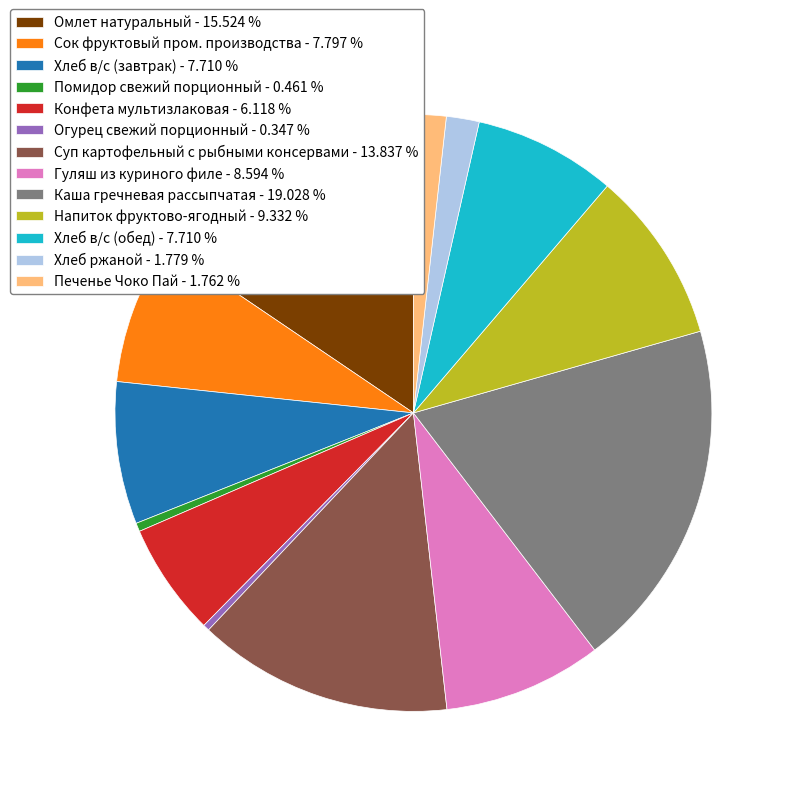

Which has a higher value, Омлет натуральный or Сок фруктовый пром. производства?

Омлет натуральный